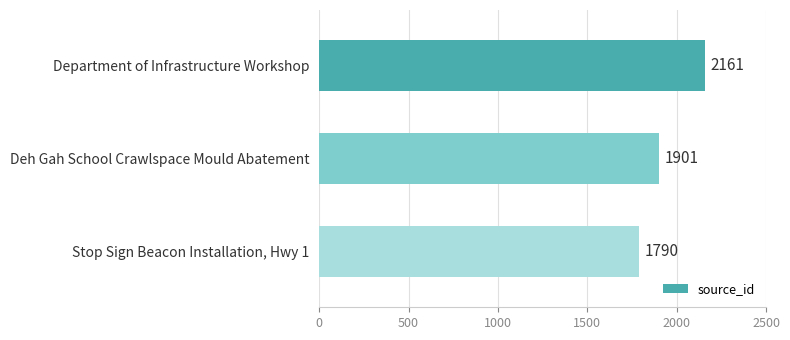

Reading top to bottom, list all the values displayed in this chart.

2161	1901	1790